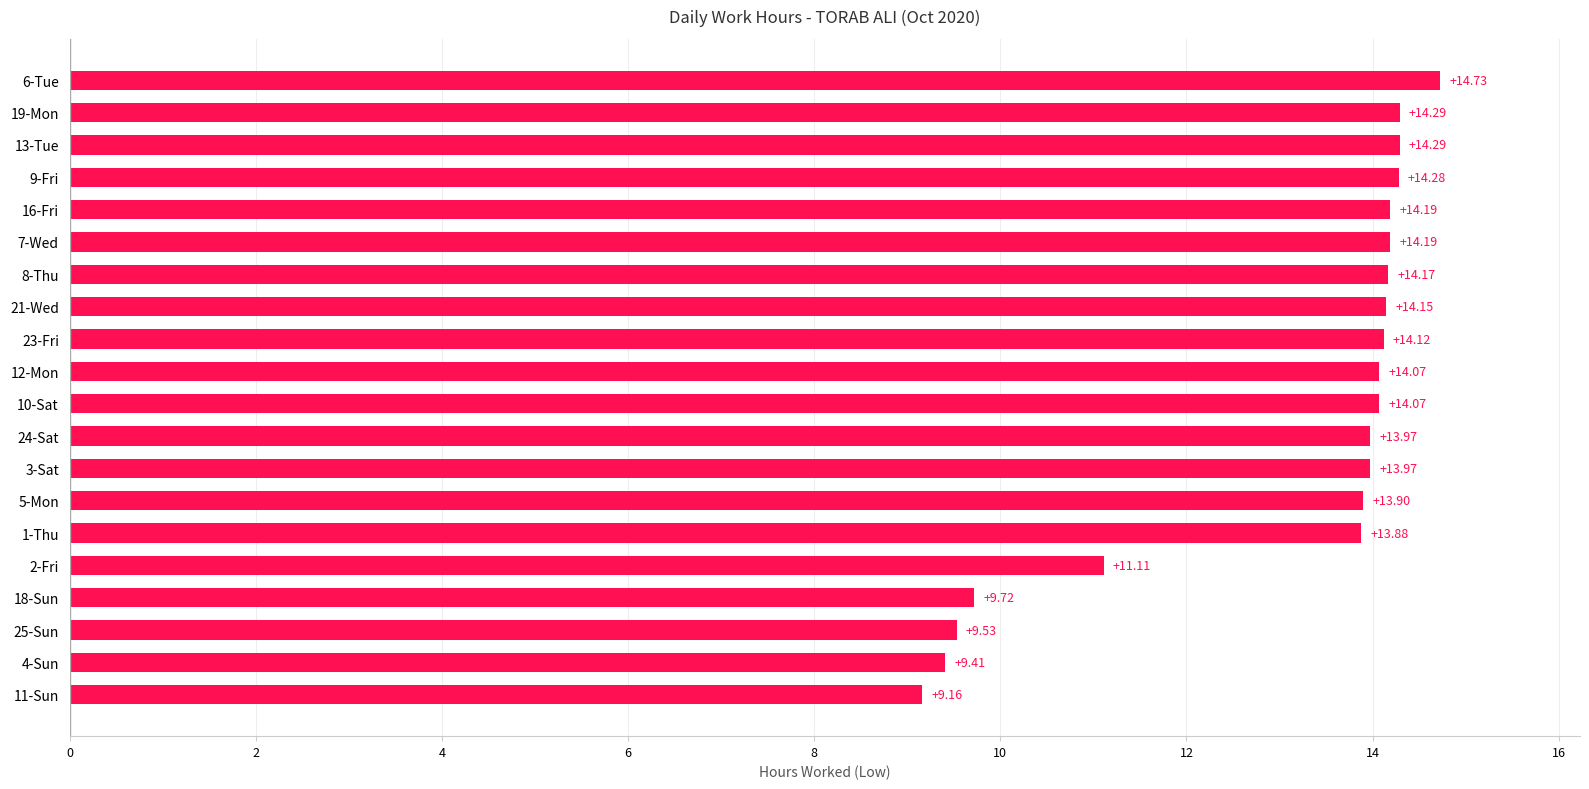

Which has a higher value, 1-Thu or 8-Thu?

8-Thu